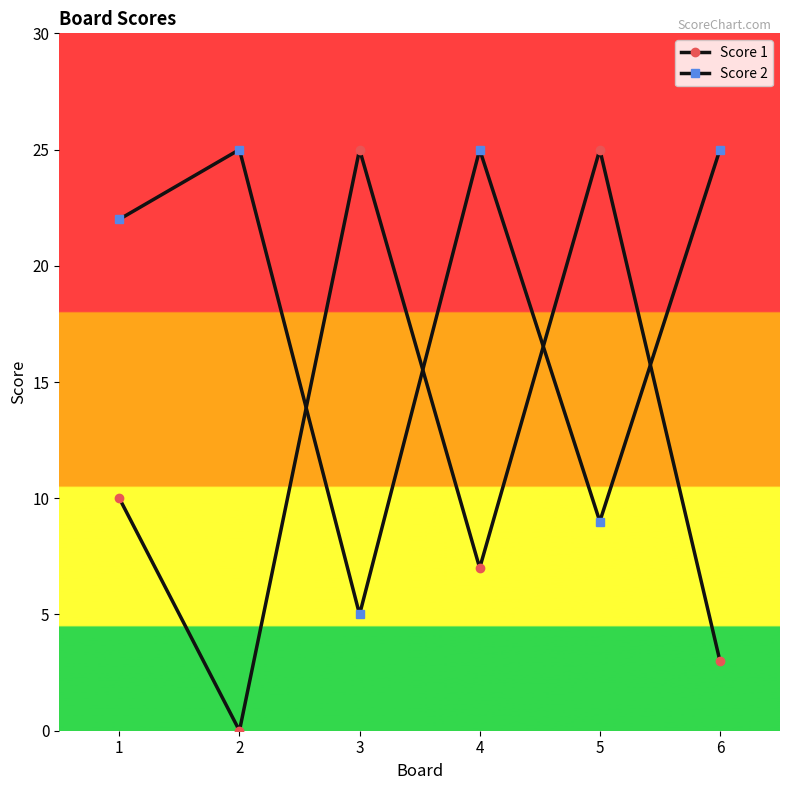

Is it true that Score 2 equals 25 at 6?

True